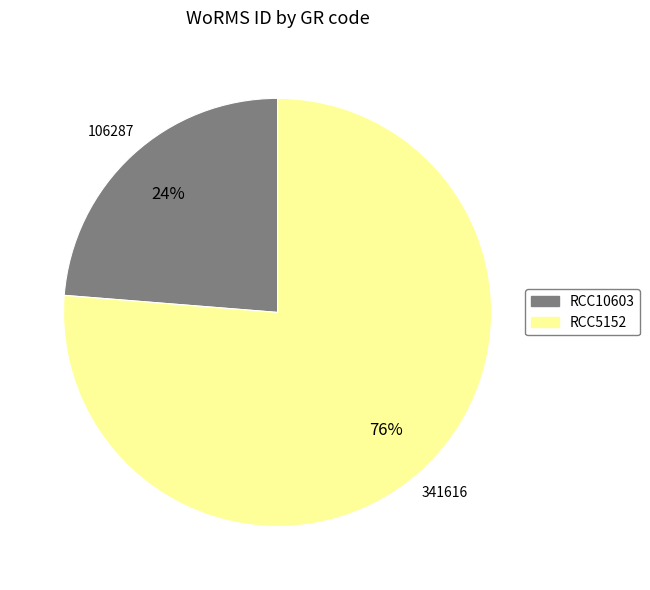

To the nearest percent, what is the average slice percentage?

50%